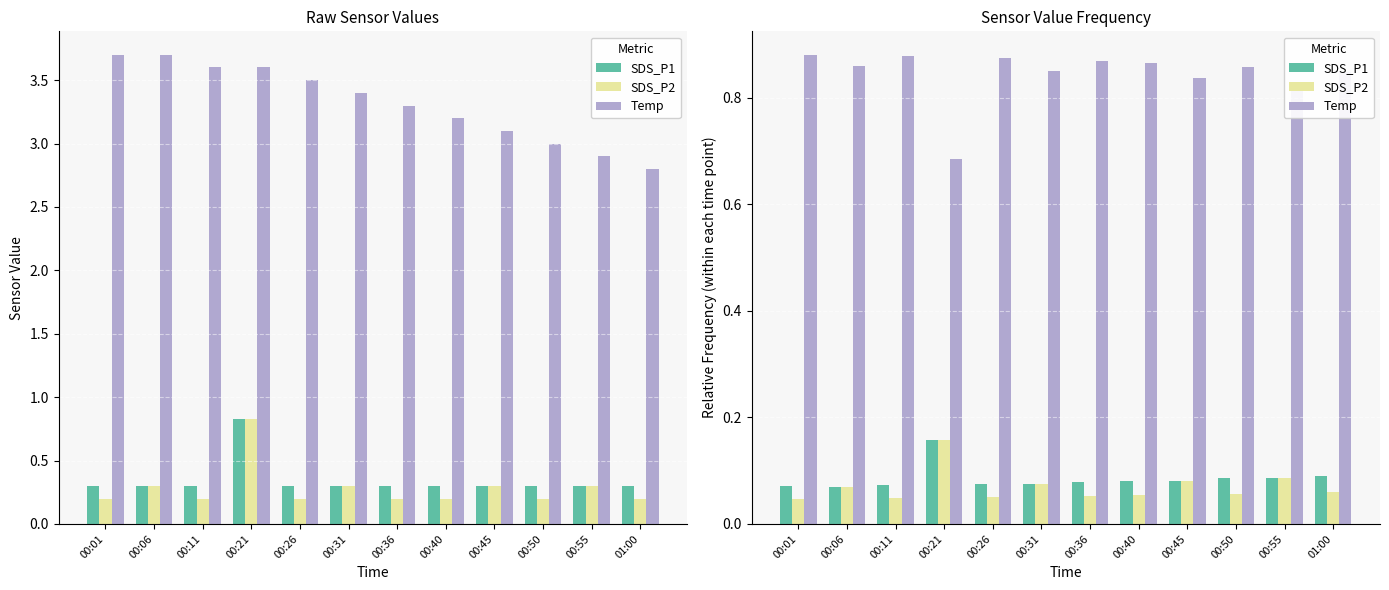

Which has a higher value, 00:55 or 01:00?

01:00